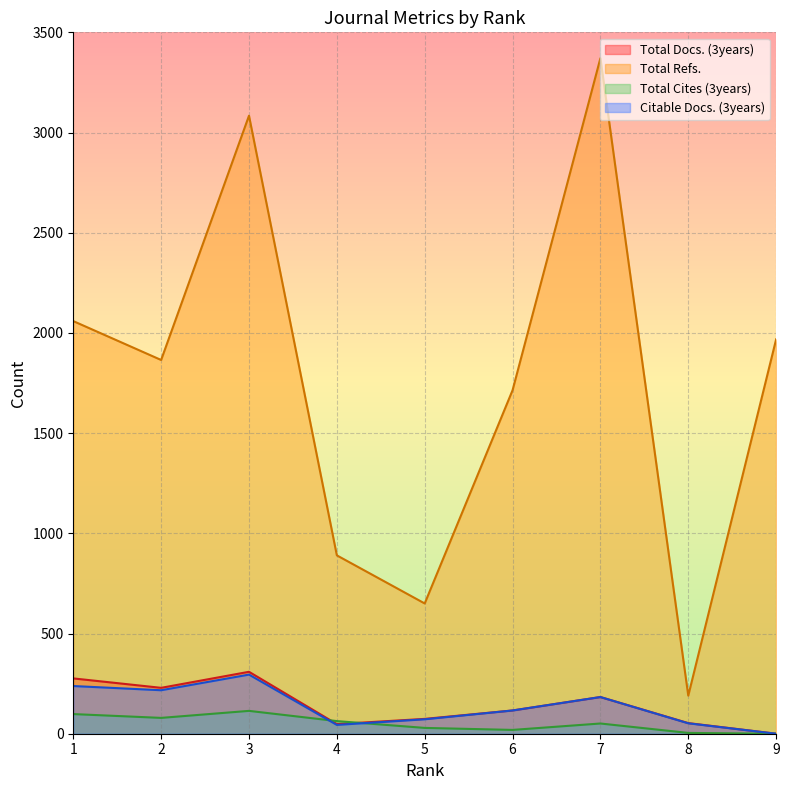

Which category has the highest value in the Total Docs. (3years) series?

3